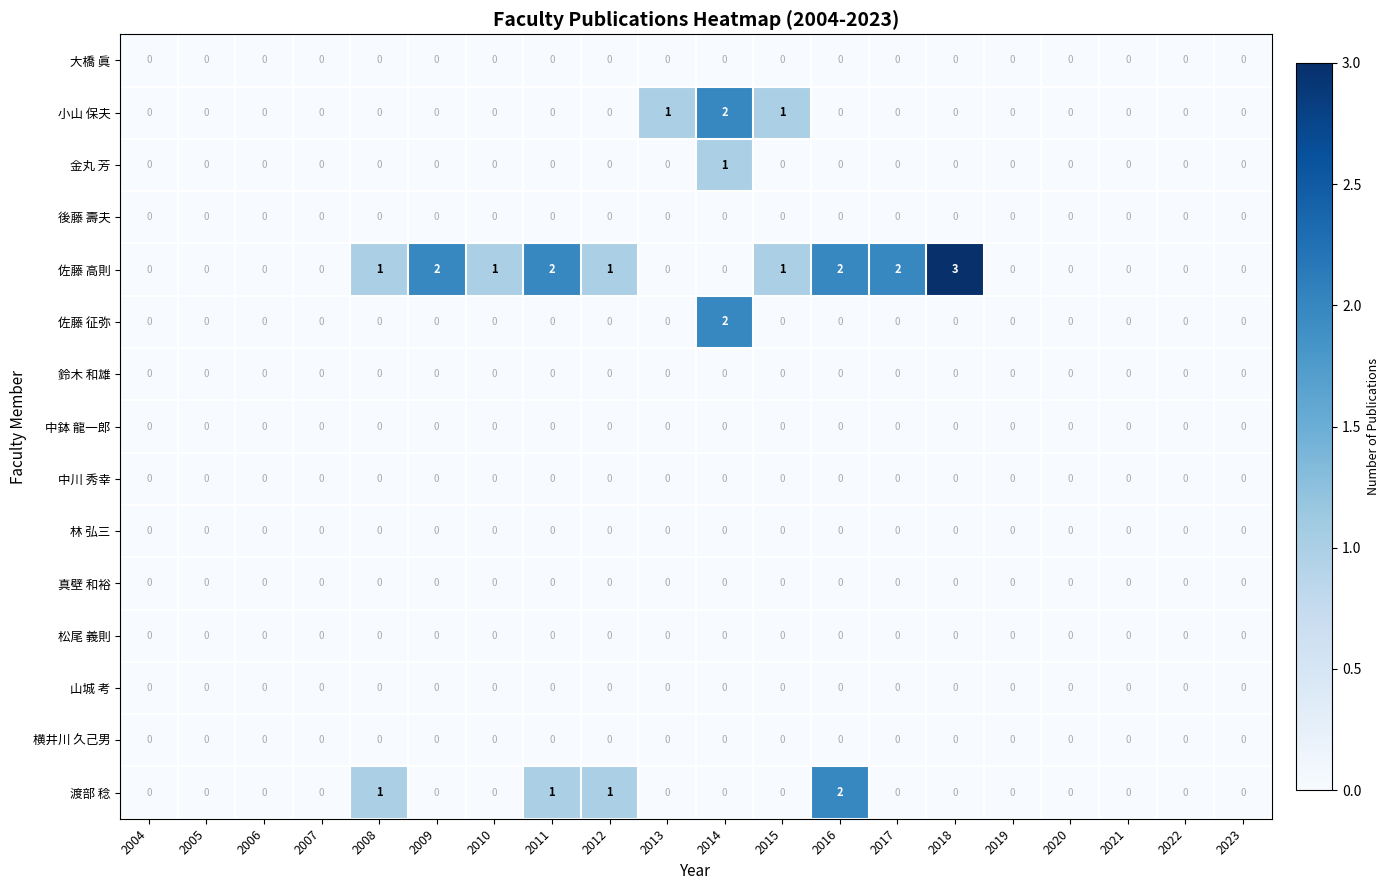

How many distinct data groups are displayed?

15